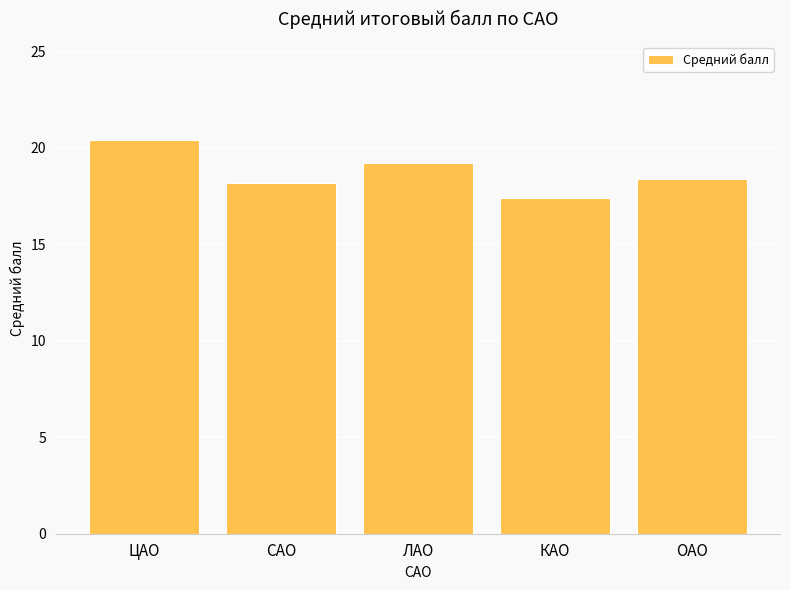

How many bars are there in total?

5